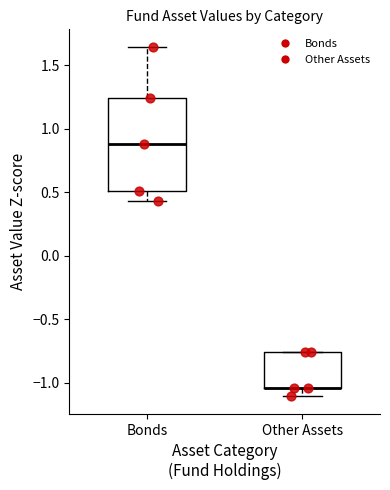

Where is the upper edge of the box for Other Assets on the y-axis? The values are not printed on the chart, so give them approximately, as read against the axis.

-0.75